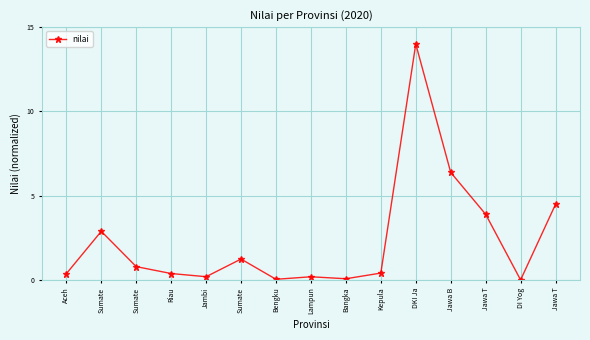

Does the chart have visible grid lines?

Yes